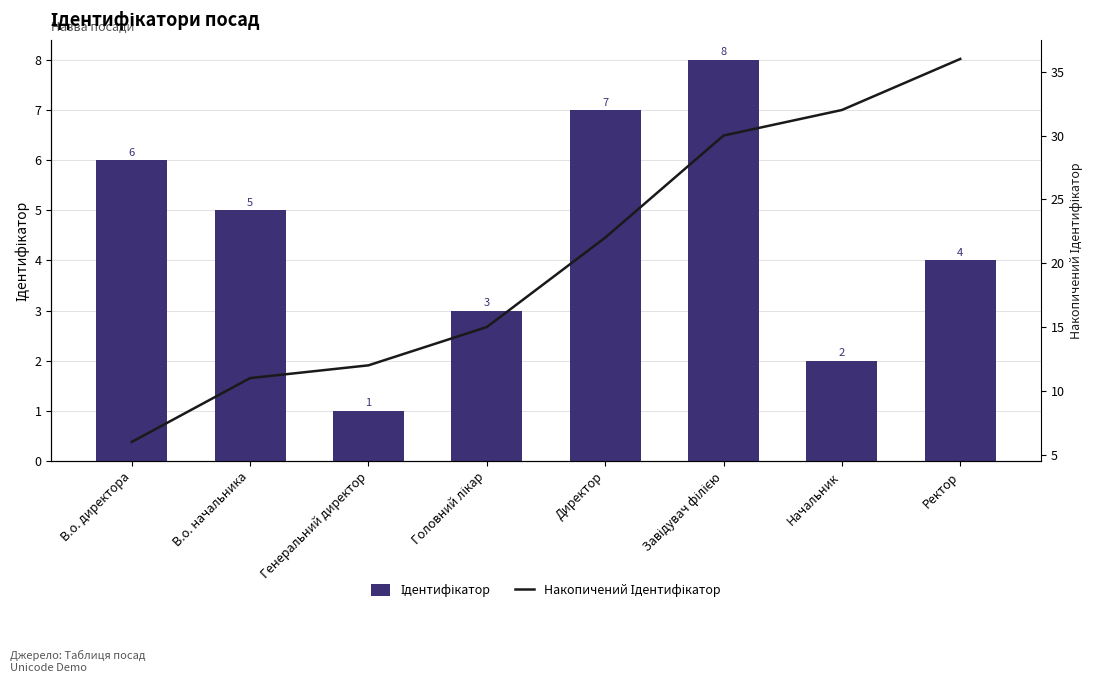

What is the difference between the maximum and second lowest values in the Ідентифікатор series?

6